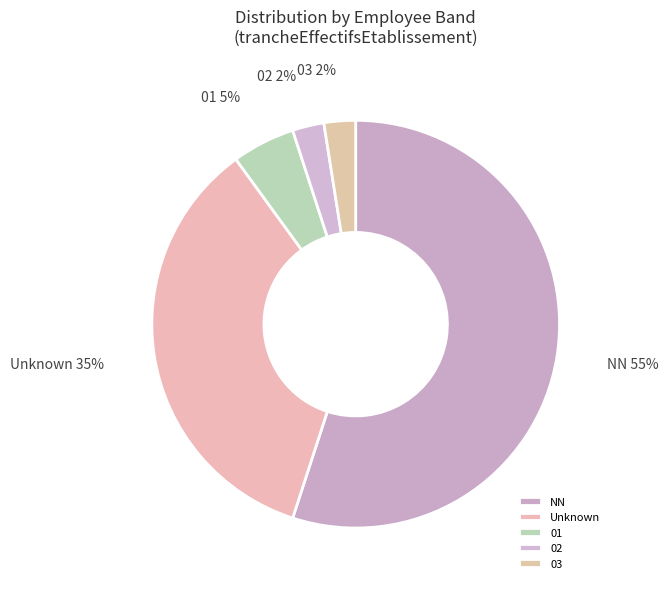

What percentage is the Unknown slice, to the nearest percent?

35%